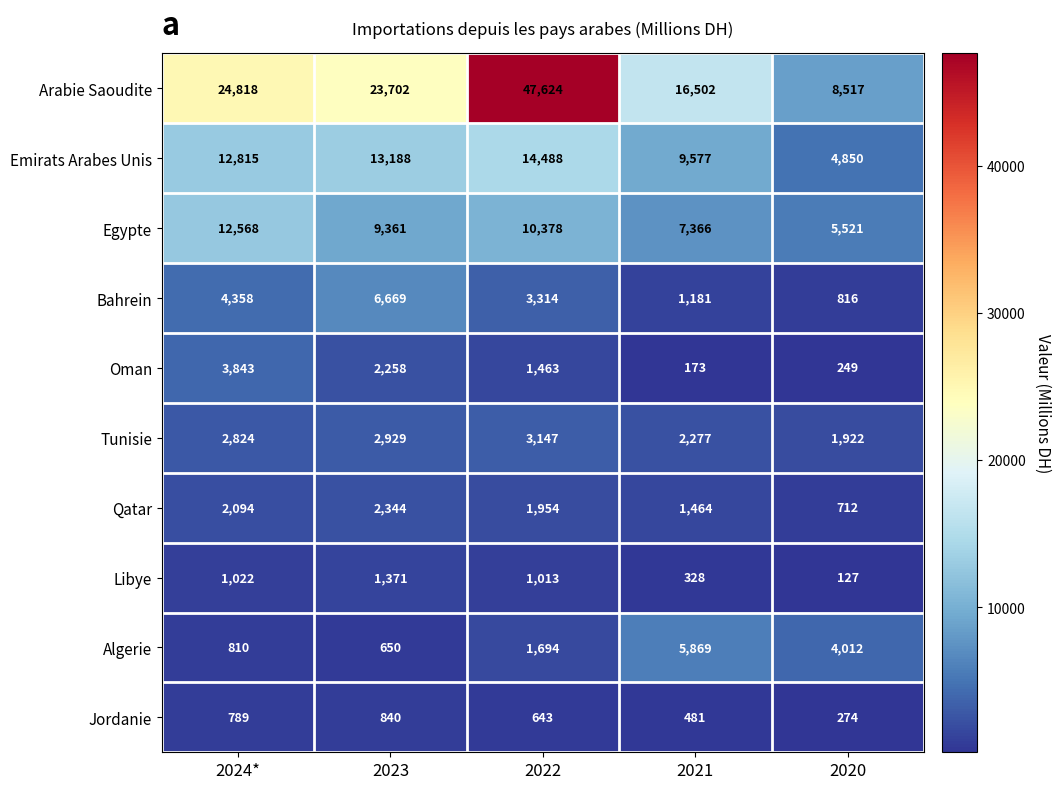

At which label does Oman reach its peak?

2024*